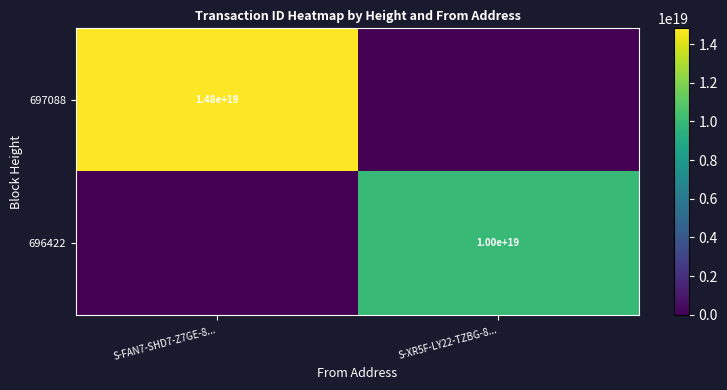

Is it true that 697088 equals 21678402768949977088 at S-FAN7-SHD7-Z7GE-8...?

False